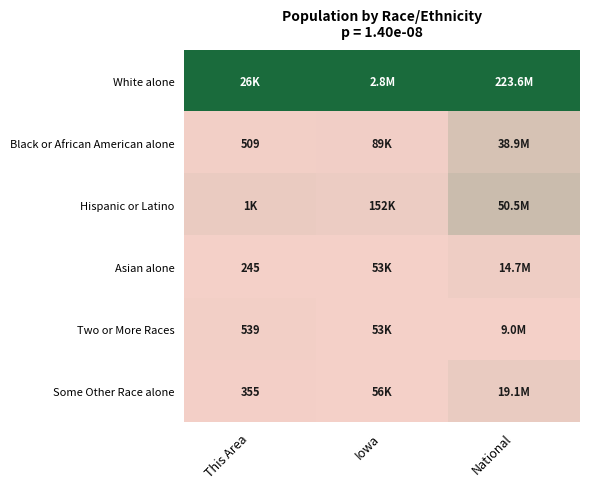

The Hispanic or Latino series shows 0.1 at National. True or false?

False